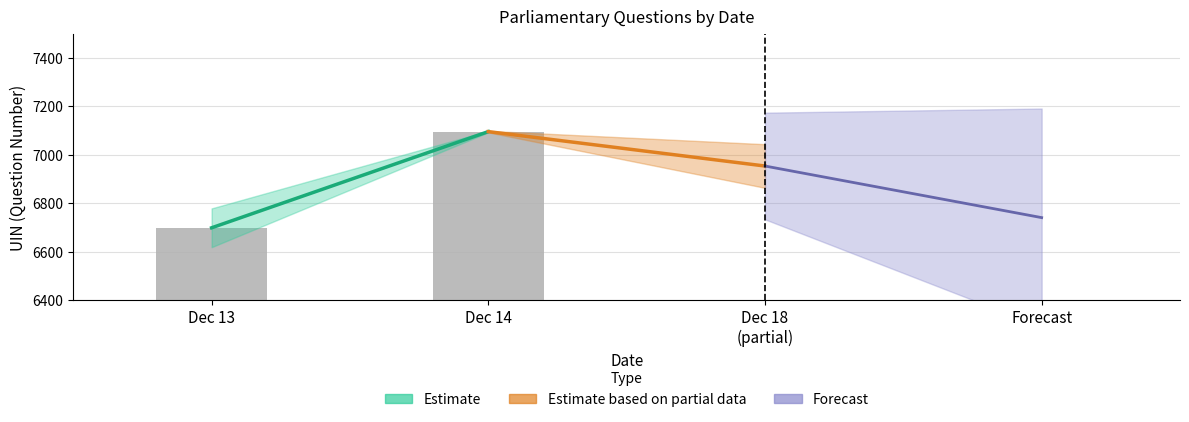

What is the value of the 2nd bar from the left?

7096.0